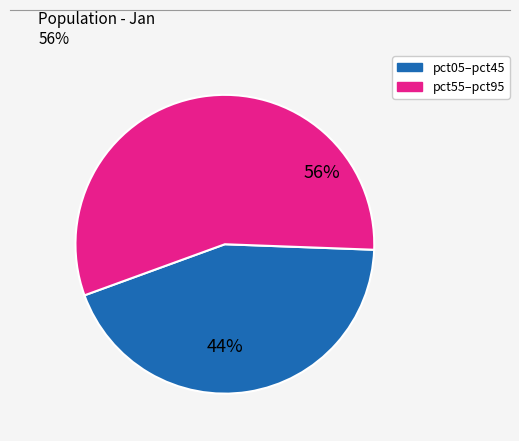

Is there a majority slice in this chart?

Yes